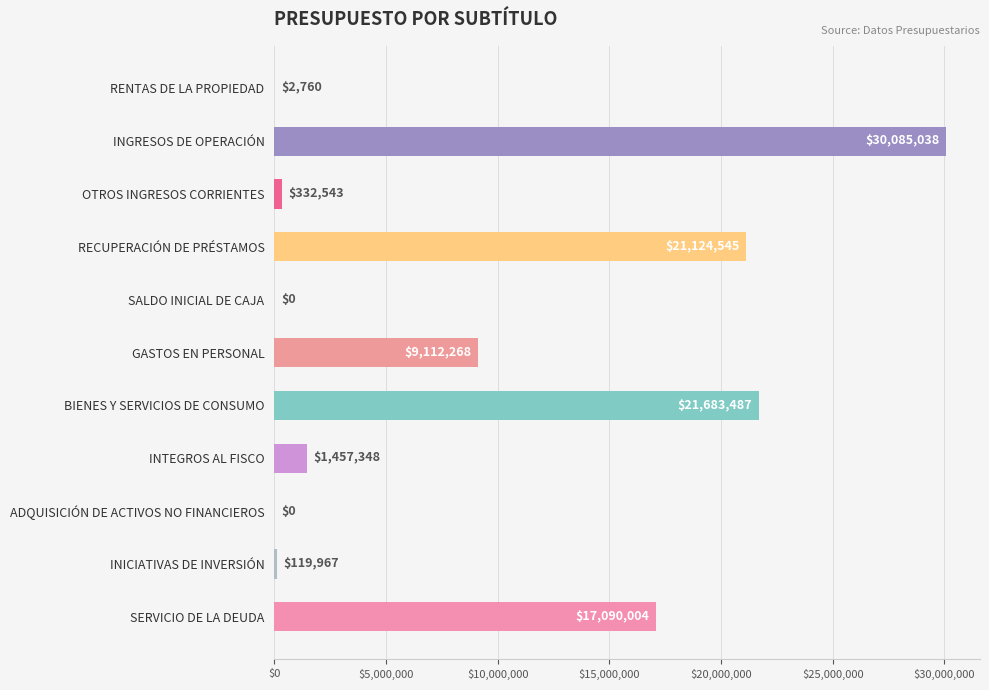

What is the sum of all values?

101007960